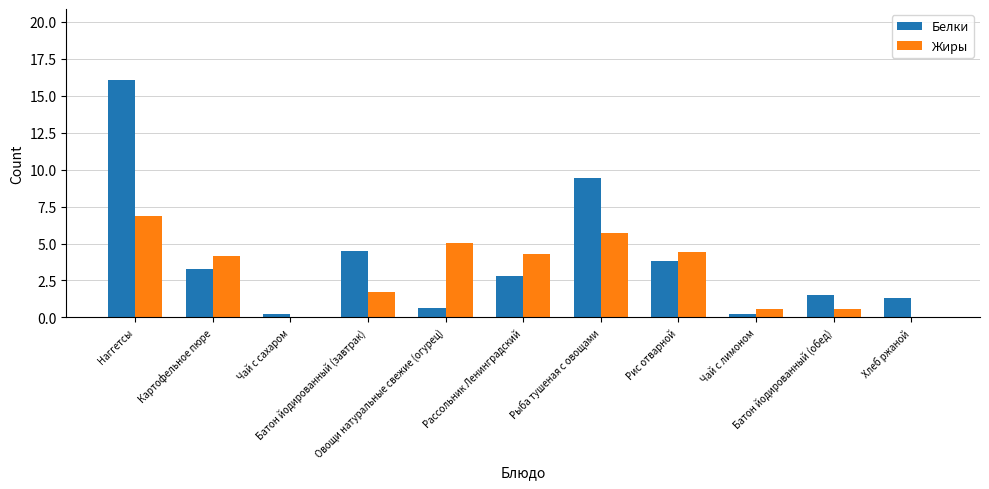

What are all the series names shown in the legend?

Белки, Жиры